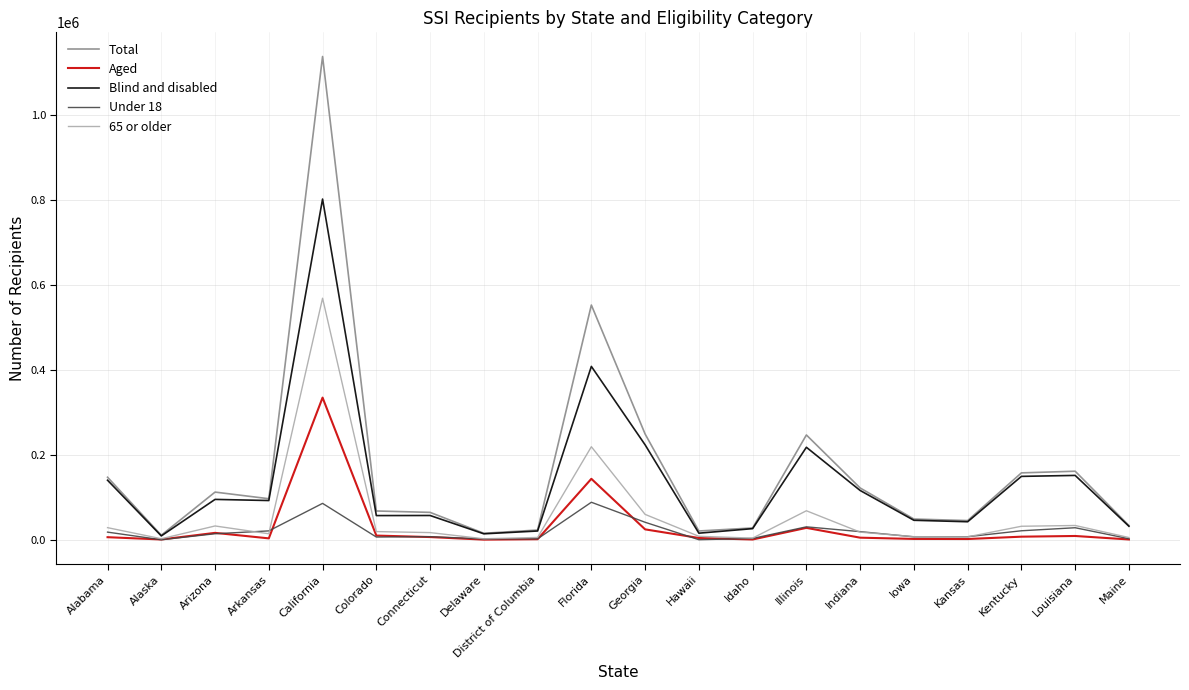

What is the minimum value shown in the chart?

1009